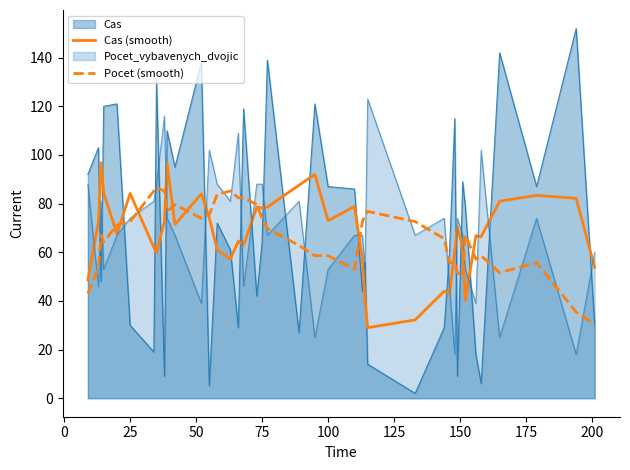

What is the difference between the maximum and minimum values in the Cas (smooth) series?

67.8